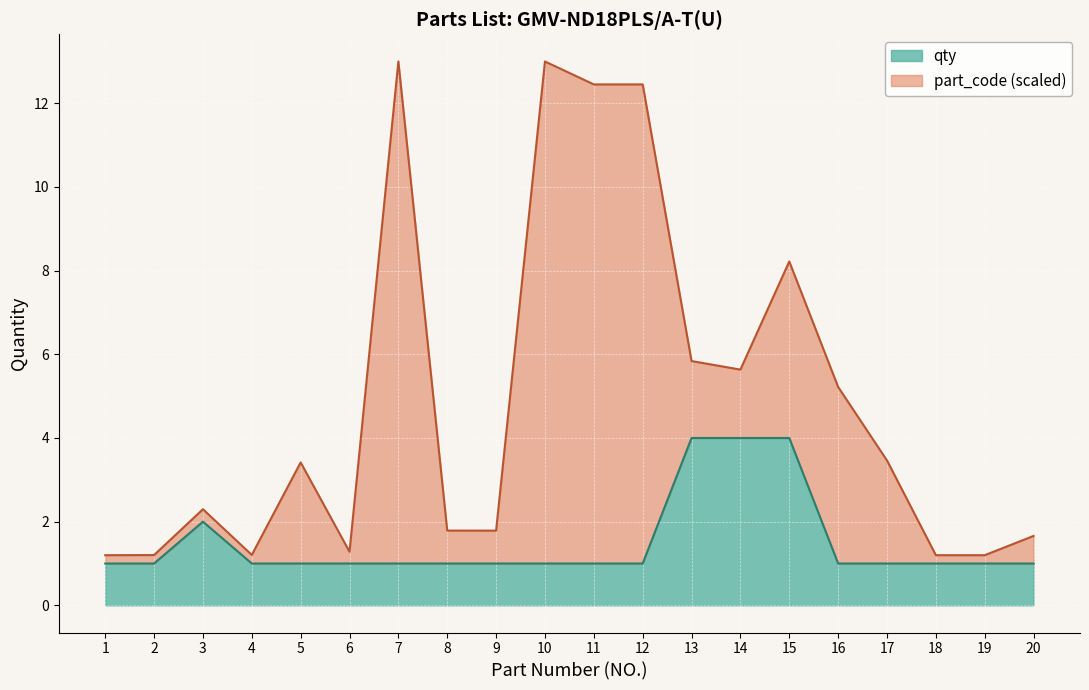

What is the total value across all series at 8?

1.8